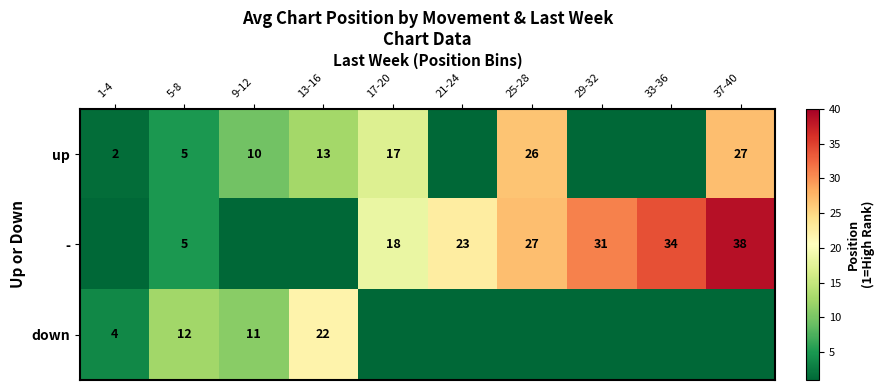

How many distinct data groups are displayed?

3